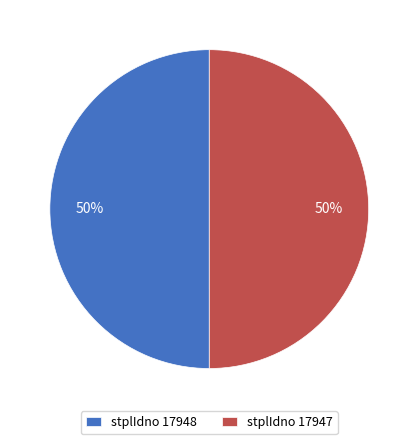

Is the sum of stplIdno 17948 and stplIdno 17947 greater than half?

Yes